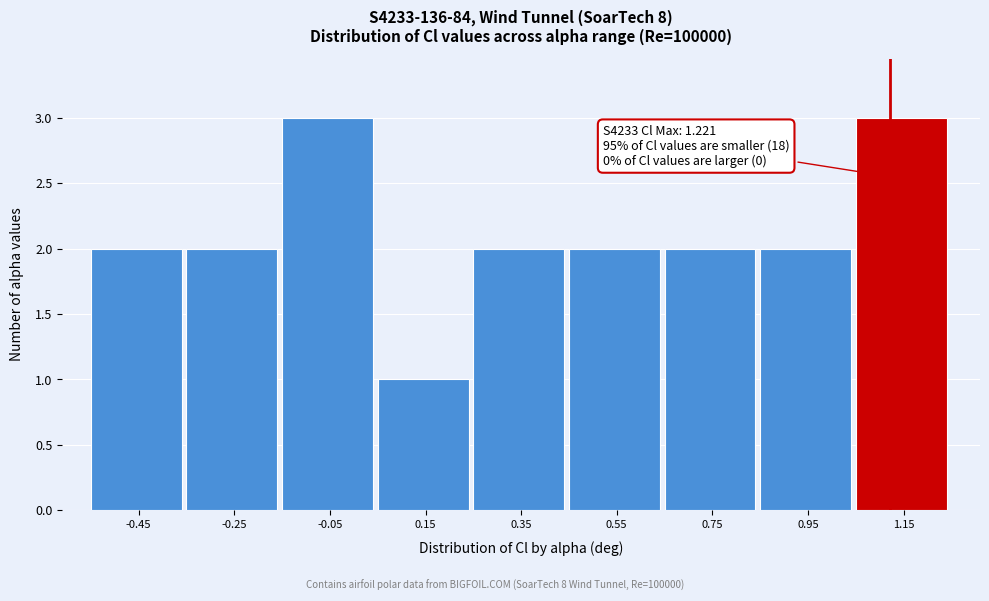

Reading right to left, what are all the values shown in this chart?

1.15=3	0.95=2	0.75=2	0.55=2	0.35=2	0.15=1	-0.05=3	-0.25=2	-0.45=2